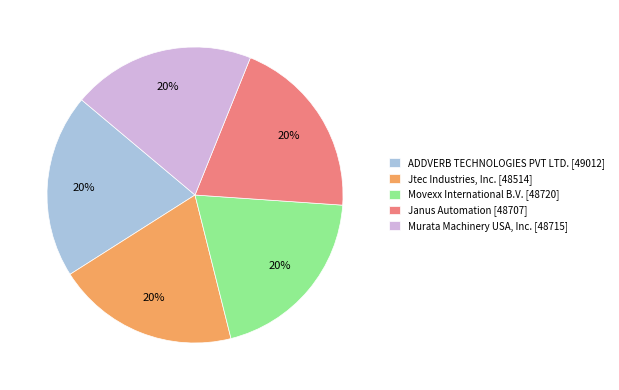

Do Movexx International B.V. [48720] and Murata Machinery USA, Inc. [48715] together represent more than half of the pie?

No